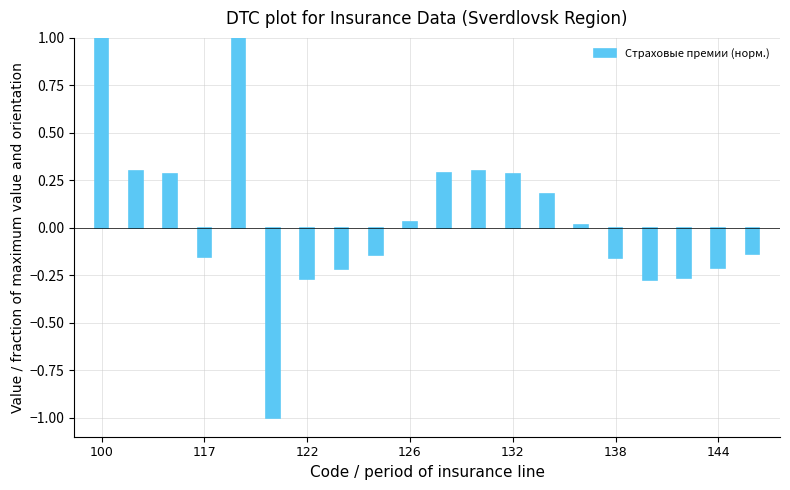

What is the smallest value displayed?

-1.0